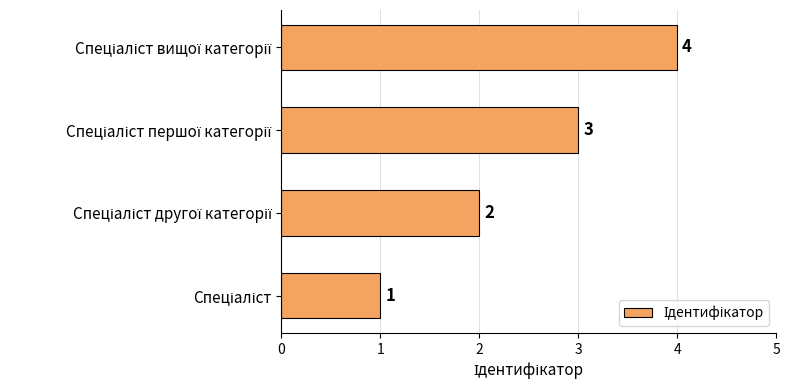

What is the difference between the maximum and second lowest values?

2